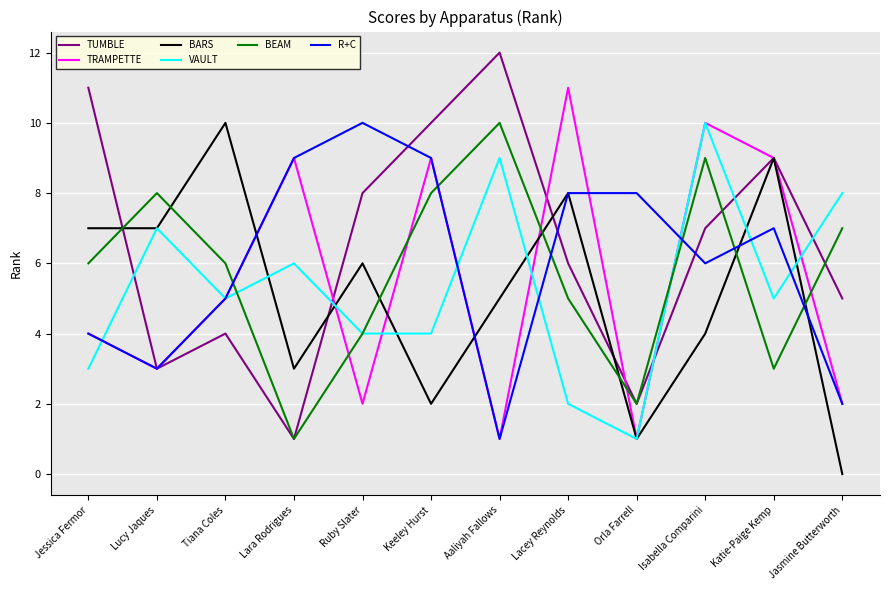

What position from the left is Lara Rodrigues?

4